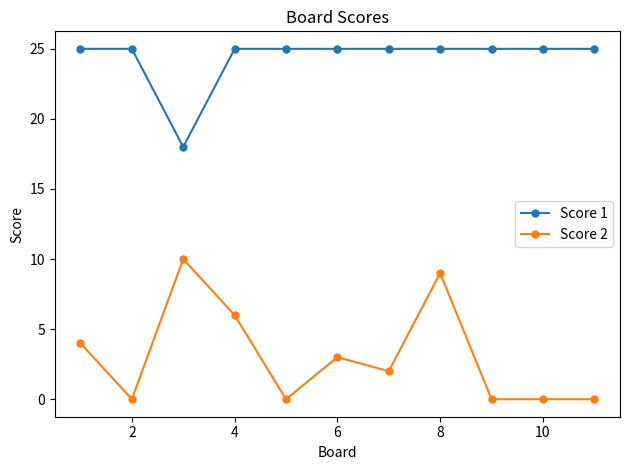

How many distinct data groups are displayed?

2